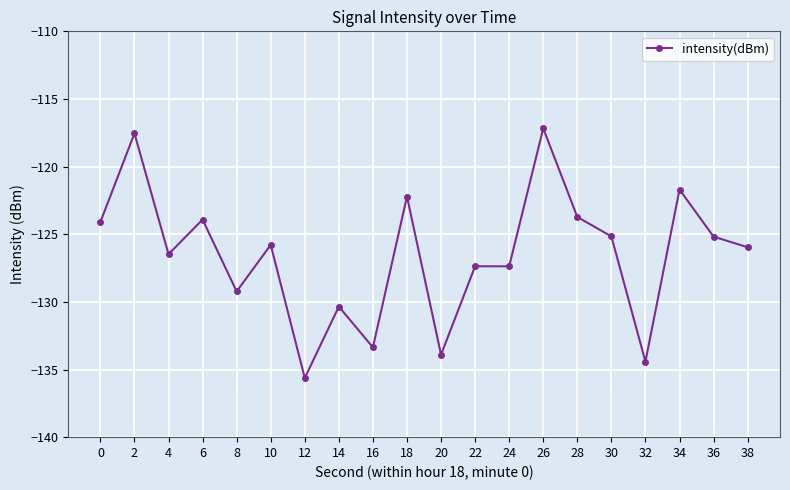

Between 32 and 2, which is larger?

2